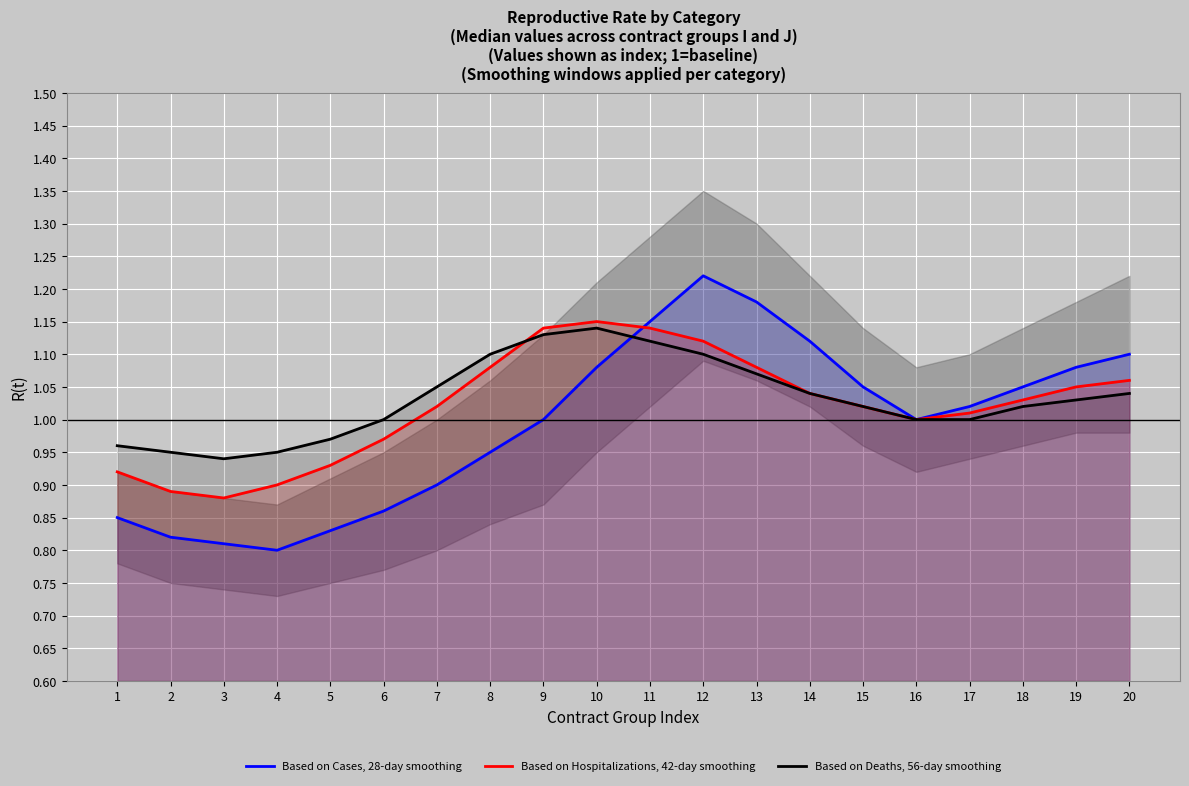

What is the sum of the Based on Deaths, 56-day smoothing values at 17 and 19?

2.0